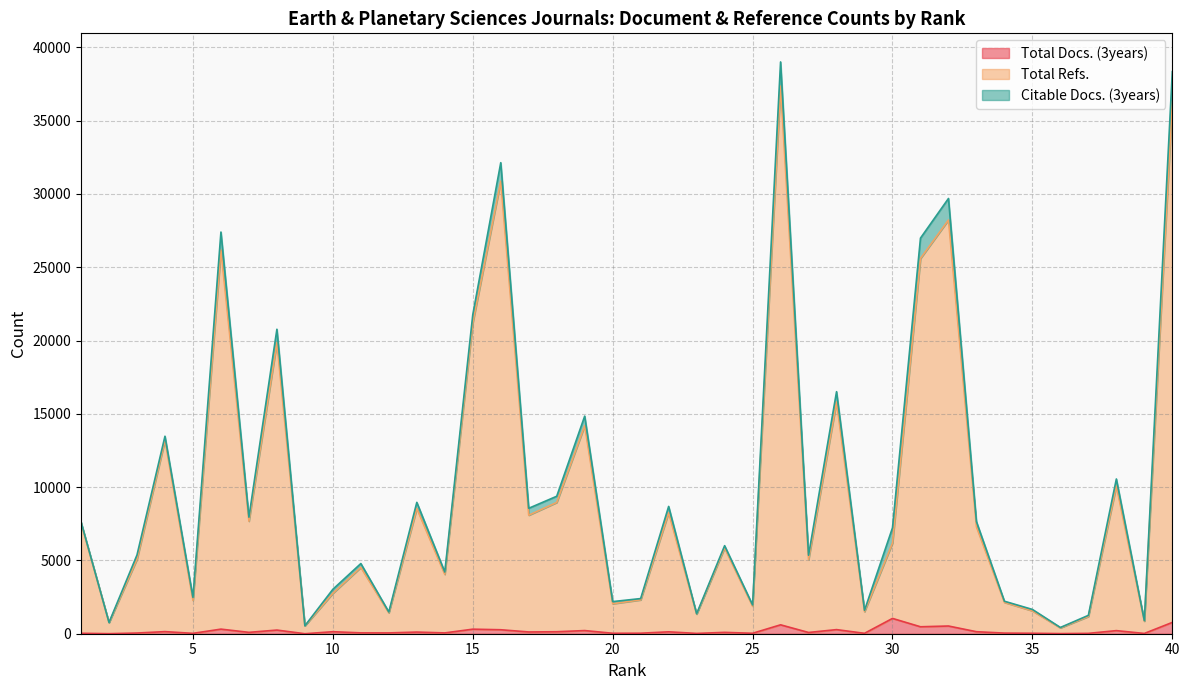

In Total Docs. (3years), how many points are higher than both neighbors (excluding endpoints)?

14